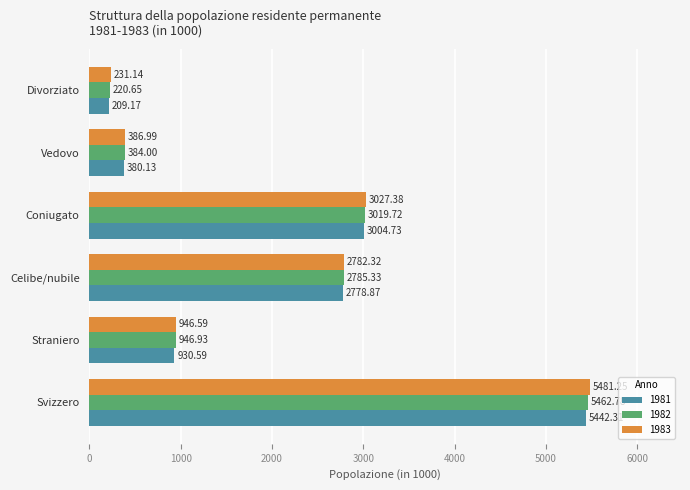

What value does the 1981 series have at Svizzero?

5442.3